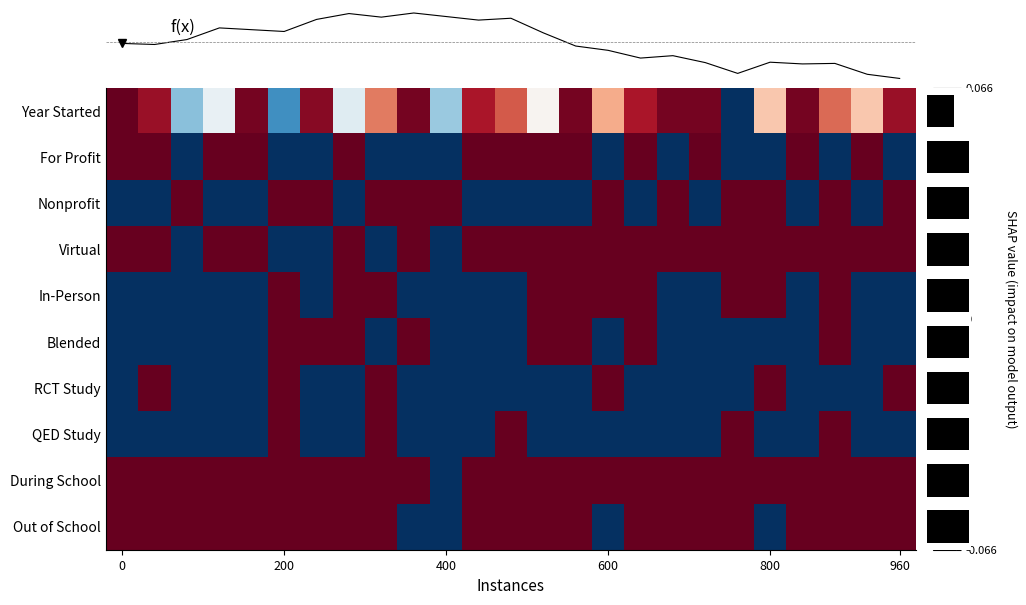

Which series has the widest spread of values?

Year Started